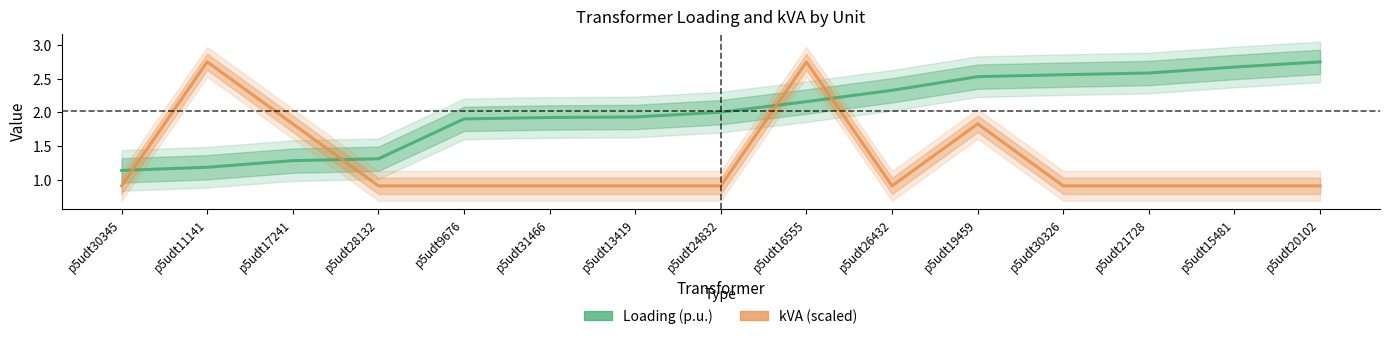

Which series ends up on top after the final intersection of kVA (scaled) and Loading (p.u.)?

Loading (p.u.)